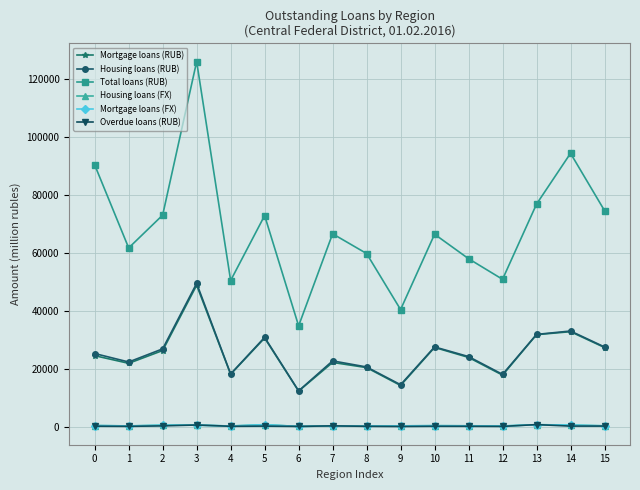

What is the value of the Mortgage loans (FX) point at the 5th from the left?

188